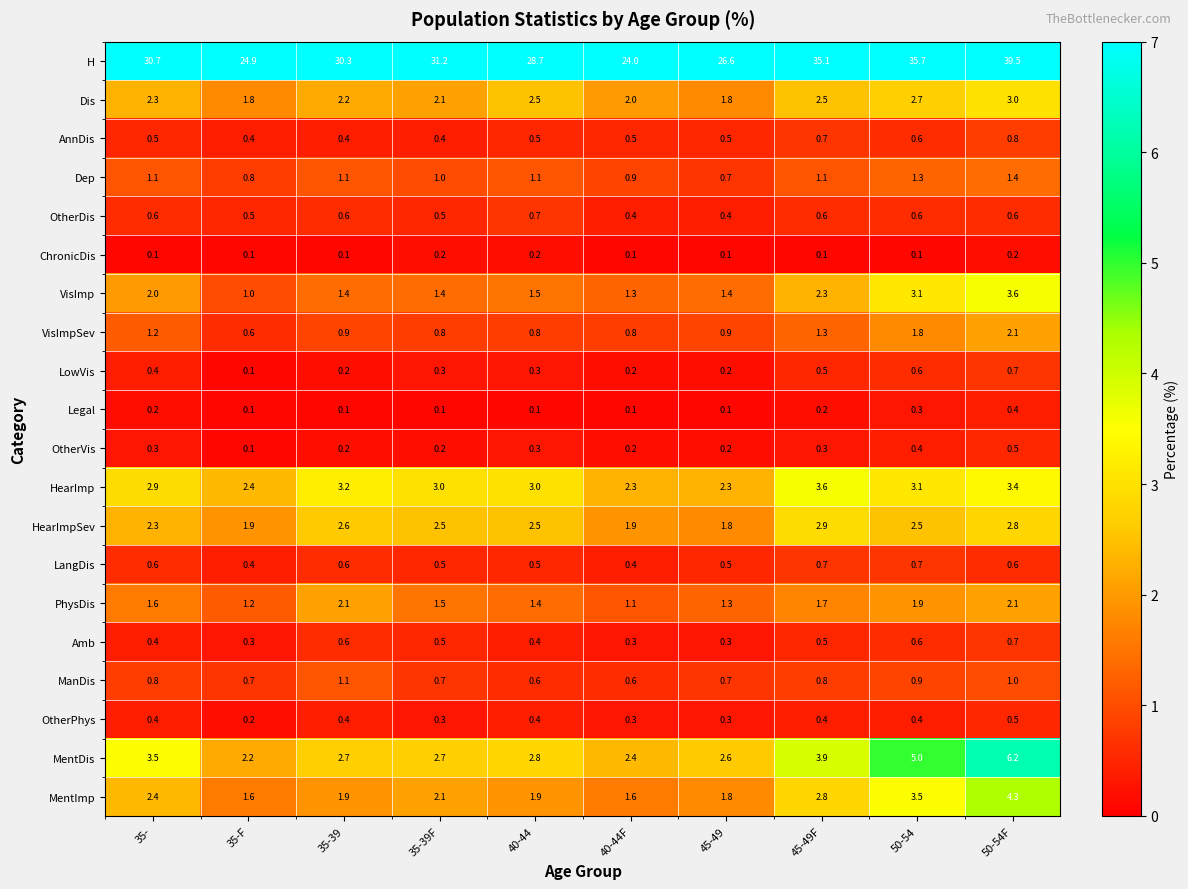

What is the difference between the highest and lowest values at 35-39?

30.2